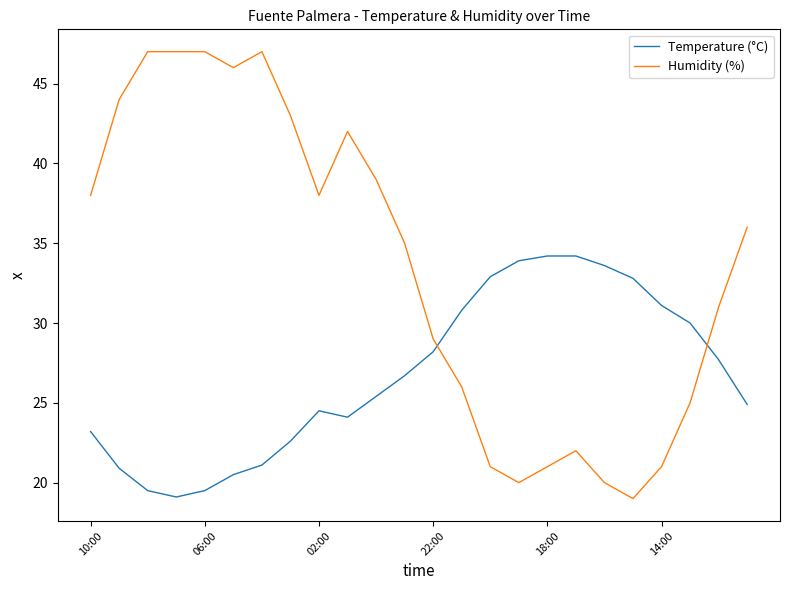

Rank the series by their average value, from lowest to highest.

Temperature (°C), Humidity (%)